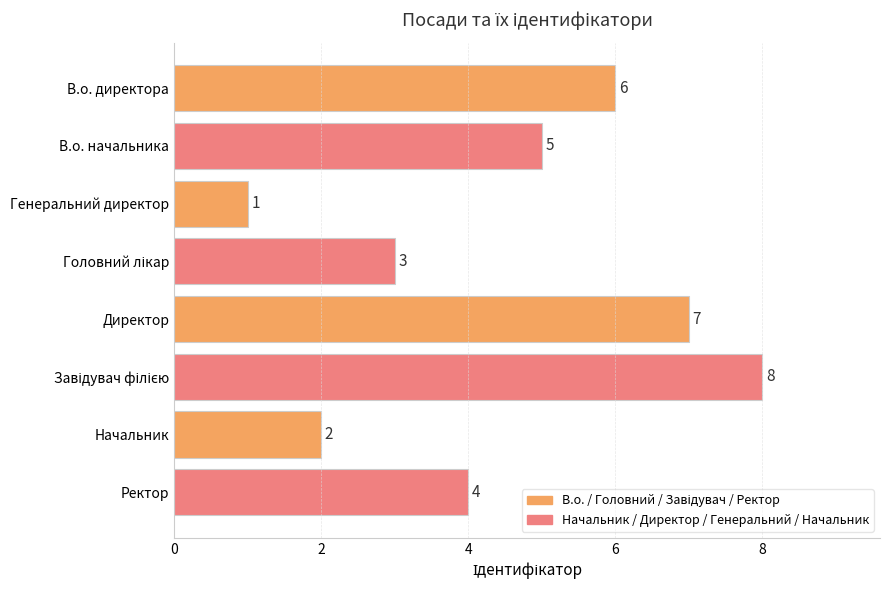

Count the values in the range 3 to 7.

5